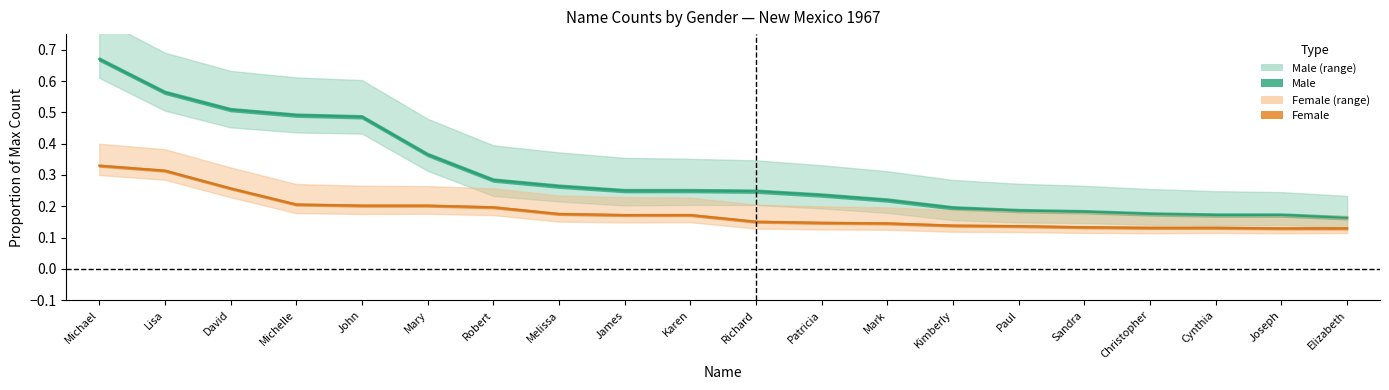

The Female_total series shows 0.1 at Melissa. True or false?

False